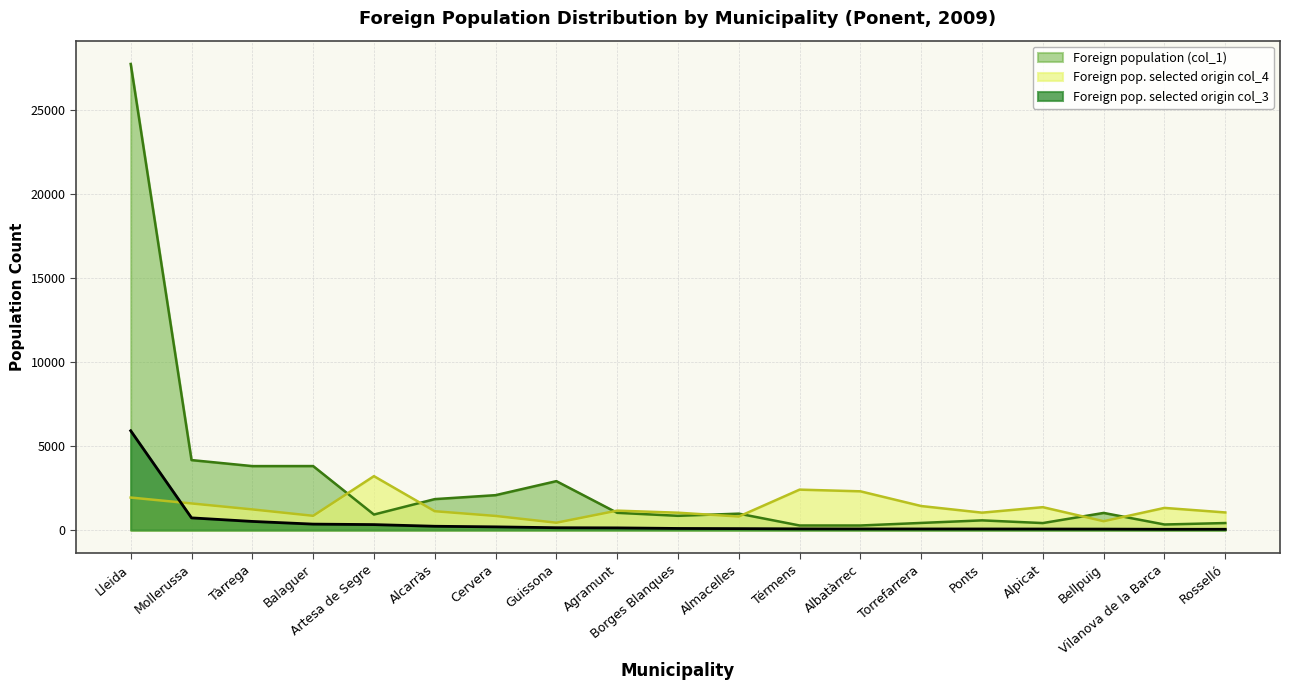

In Foreign pop. selected origin col_4, how many points are higher than both neighbors (excluding endpoints)?

5